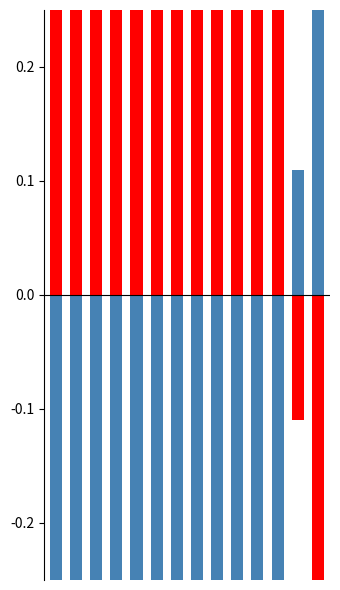

What is the spread (max minus min) of values at 1?

15.4